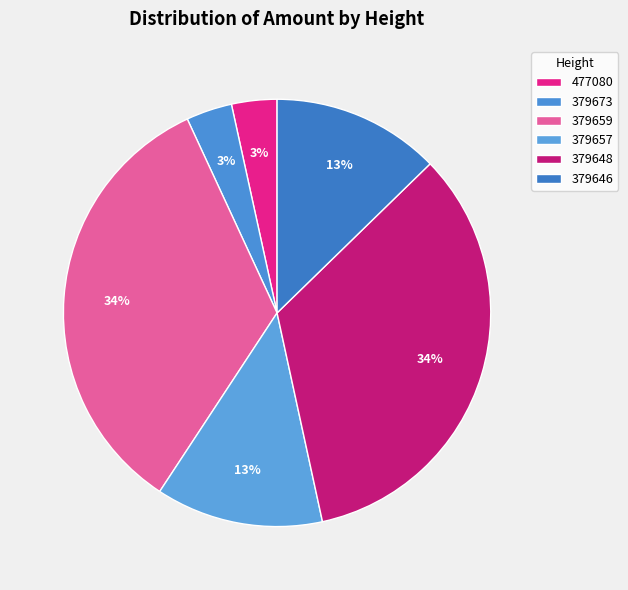

Is there a majority slice in this chart?

No